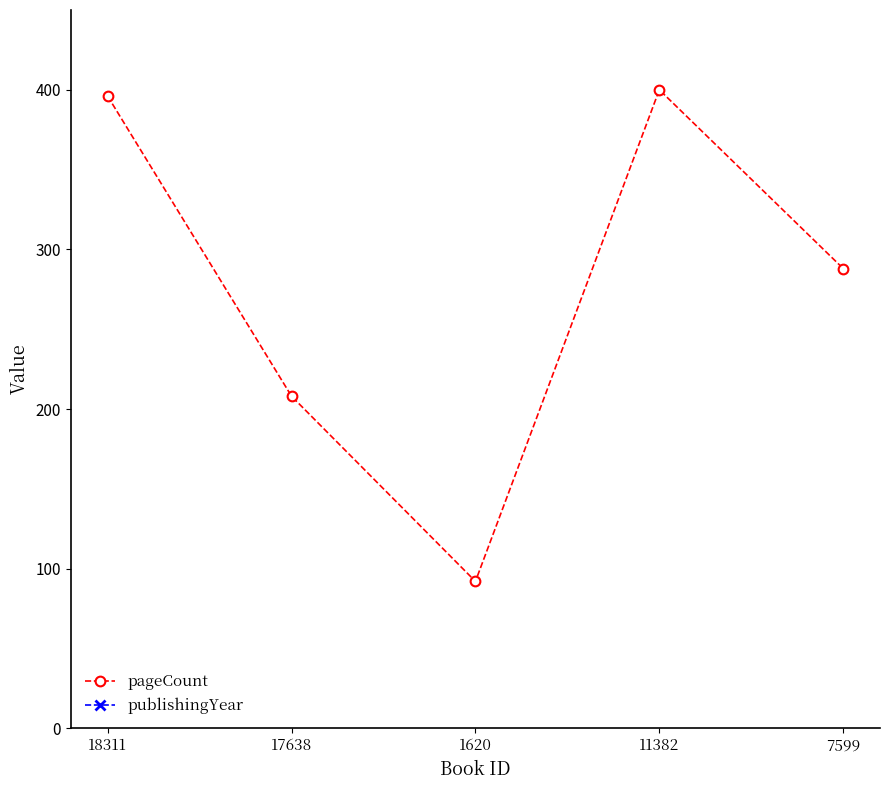

Reading right to left, extract all data points from this chart.

pageCount: 7599=288	11382=400	1620=92	17638=208	18311=396
publishingYear: 7599=1981	11382=1981	1620=1981	17638=1981	18311=1981